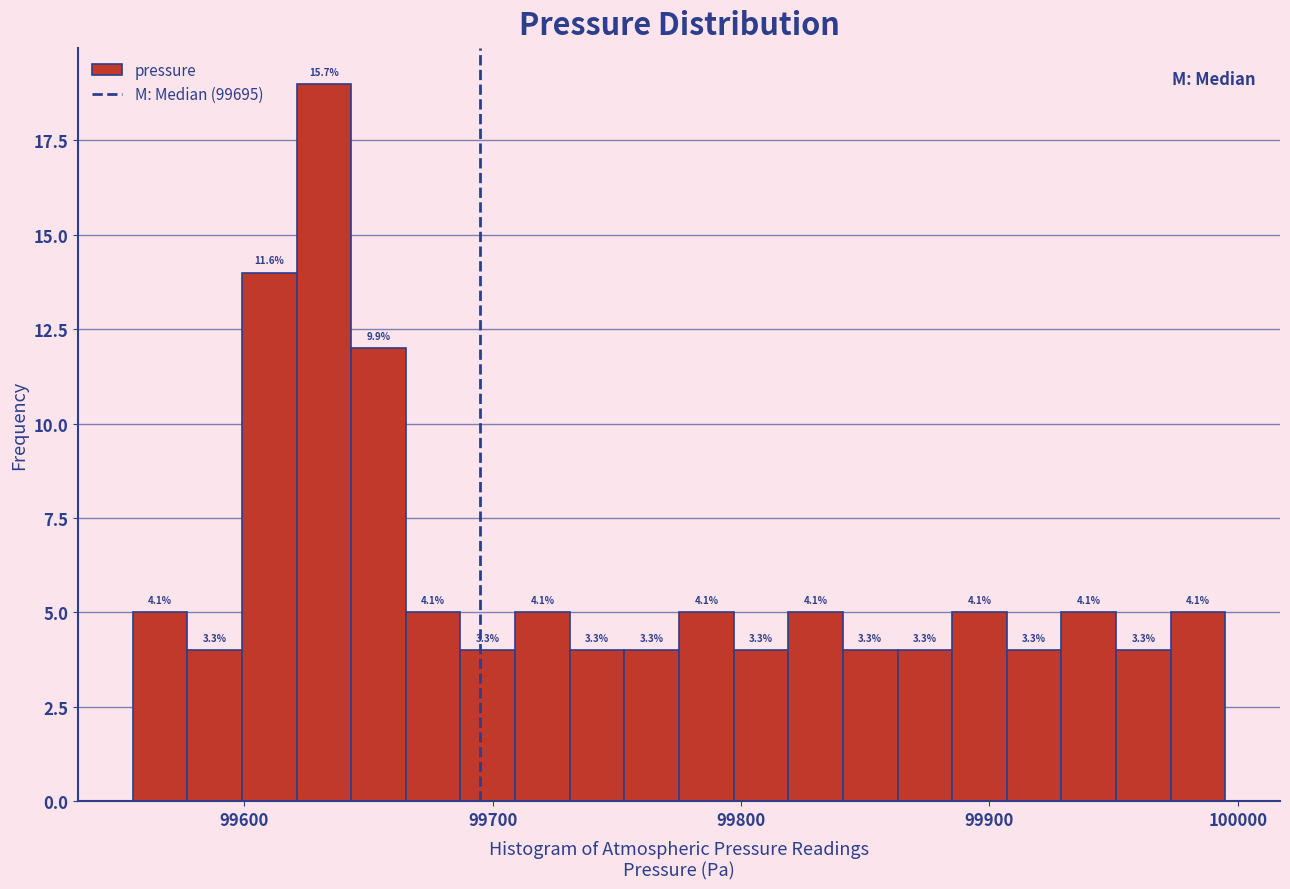

Read against the x-axis, roughly where is the centre of the tallest bar?

99630